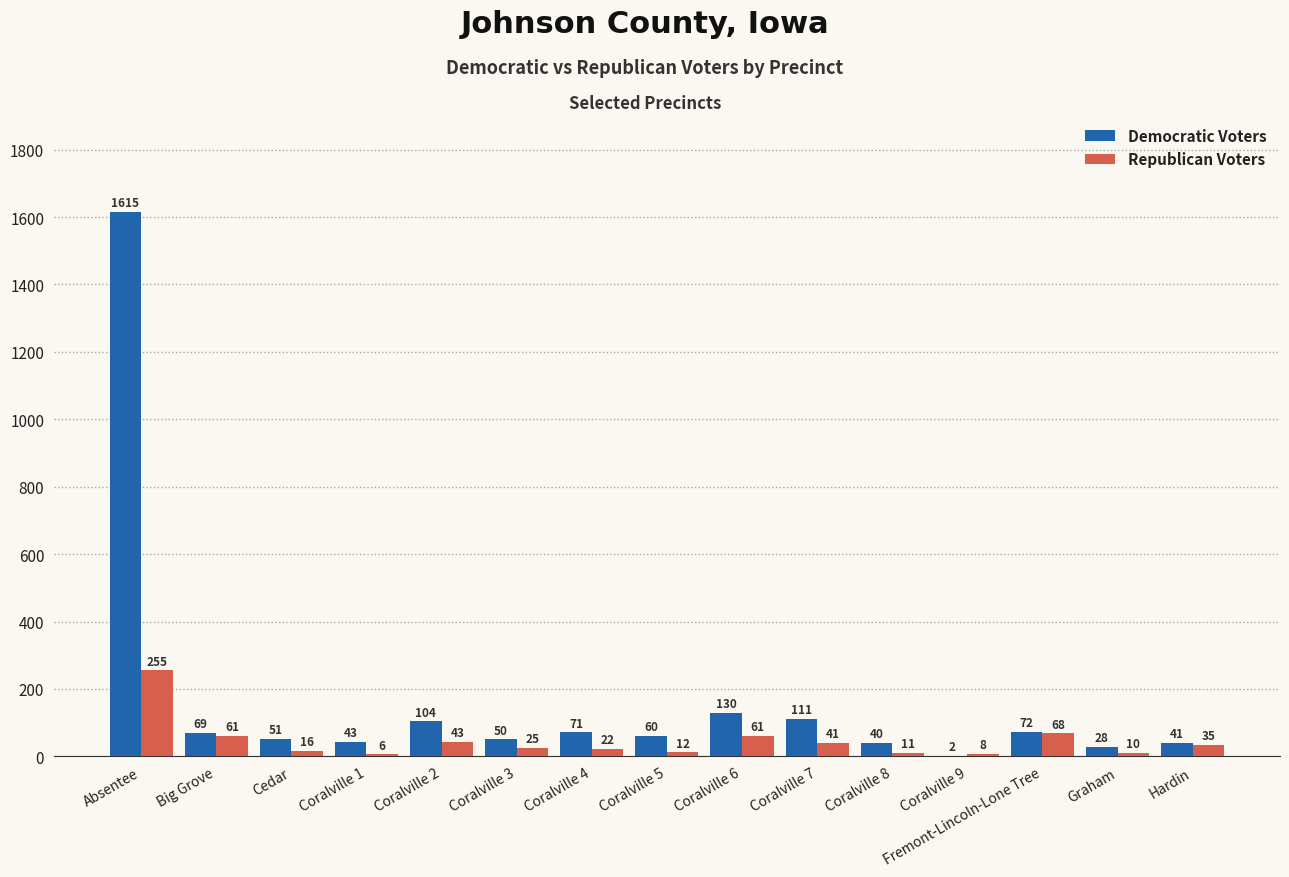

What is the sum of the Republican Voters values at Absentee and Coralville 2?

298